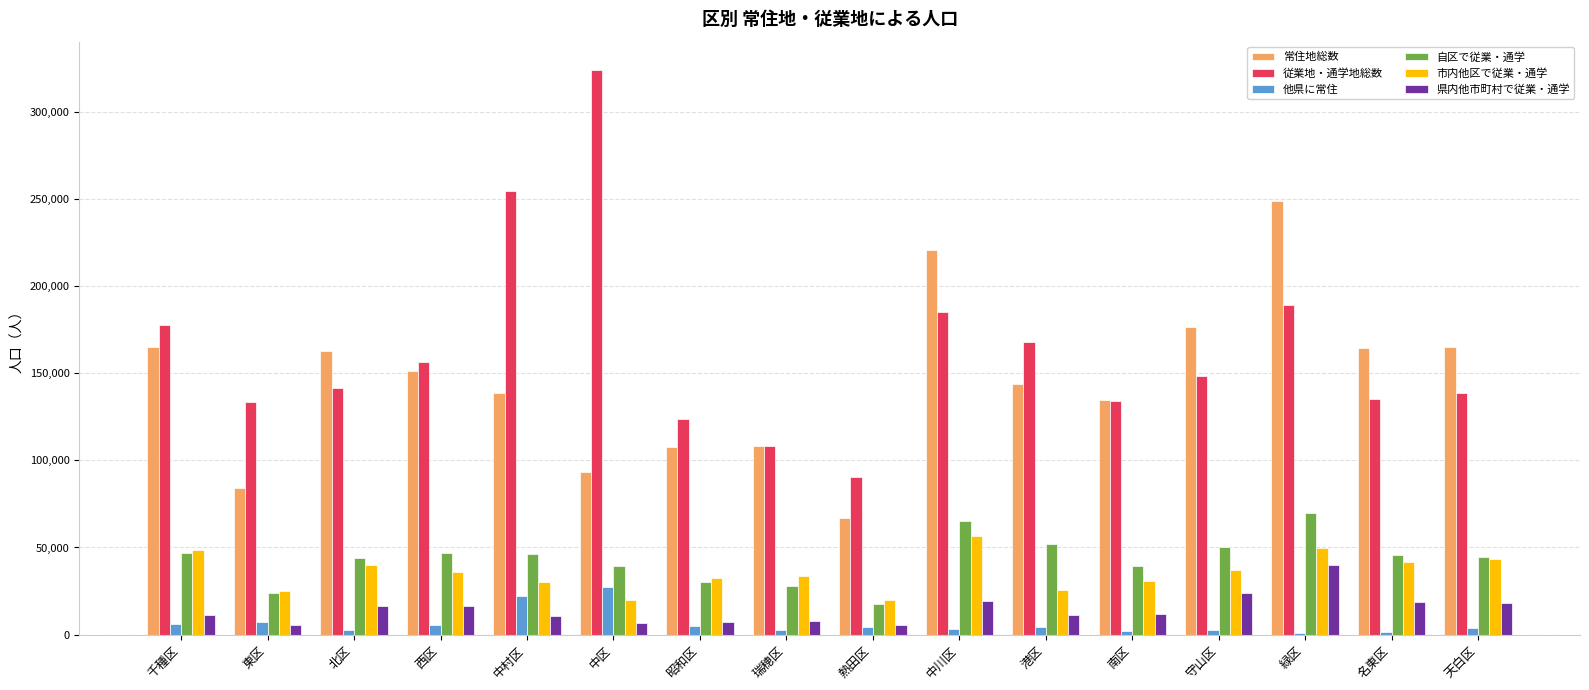

True or false: 常住地総数 has a value of 165245 at 千種区.

True